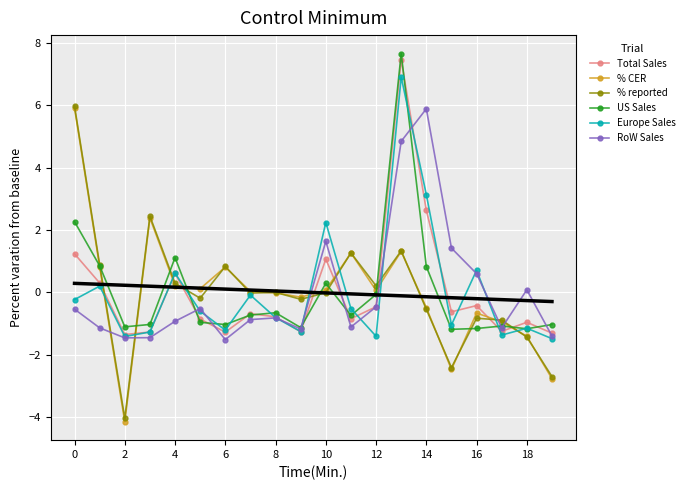

Reading left to right, what are all the values shown in this chart?

Total Sales: 1.2	0.3	-1.4	-1.3	0.6	-0.9	-1.3	-0.7	-0.8	-1.3	1.1	-0.8	-0.5	7.5	2.6	-0.6	-0.4	-1.2	-1.0	-1.3
% CER: 5.9	0.8	-4.1	2.4	0.2	0.1	0.8	0.0	-0.0	-0.2	0.1	1.3	0.1	1.3	-0.5	-2.5	-0.7	-0.9	-1.4	-2.8
% reported: 6.0	0.9	-4.0	2.4	0.3	-0.2	0.8	-0.0	0.0	-0.2	-0.0	1.3	0.2	1.3	-0.5	-2.4	-0.8	-0.9	-1.4	-2.7
US Sales: 2.3	0.9	-1.1	-1.0	1.1	-1.0	-1.0	-0.7	-0.7	-1.1	0.3	-0.7	-0.1	7.7	0.8	-1.2	-1.2	-1.1	-1.2	-1.0
Europe Sales: -0.2	0.2	-1.4	-1.3	0.6	-0.6	-1.2	-0.1	-0.8	-1.3	2.2	-0.5	-1.4	6.9	3.1	-1.0	0.7	-1.4	-1.1	-1.5
RoW Sales: -0.5	-1.1	-1.5	-1.5	-0.9	-0.5	-1.5	-0.9	-0.8	-1.2	1.6	-1.1	-0.5	4.8	5.9	1.4	0.6	-1.1	0.1	-1.4